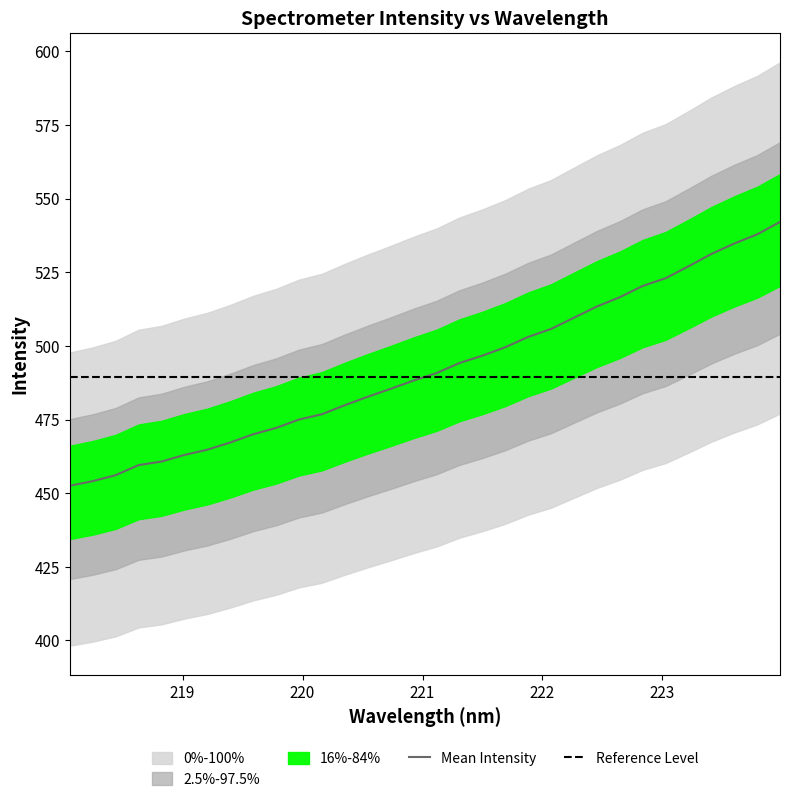

Reading left to right, transcribe all the data shown in this chart.

452.5	454.1	456.1	459.6	460.8	463.0	464.8	467.2	470.0	472.2	475.0	476.8	479.9	482.8	485.5	488.3	490.8	494.2	496.7	499.6	503.1	505.8	509.6	513.4	516.6	520.4	523.0	527.0	531.2	534.8	537.9	542.1